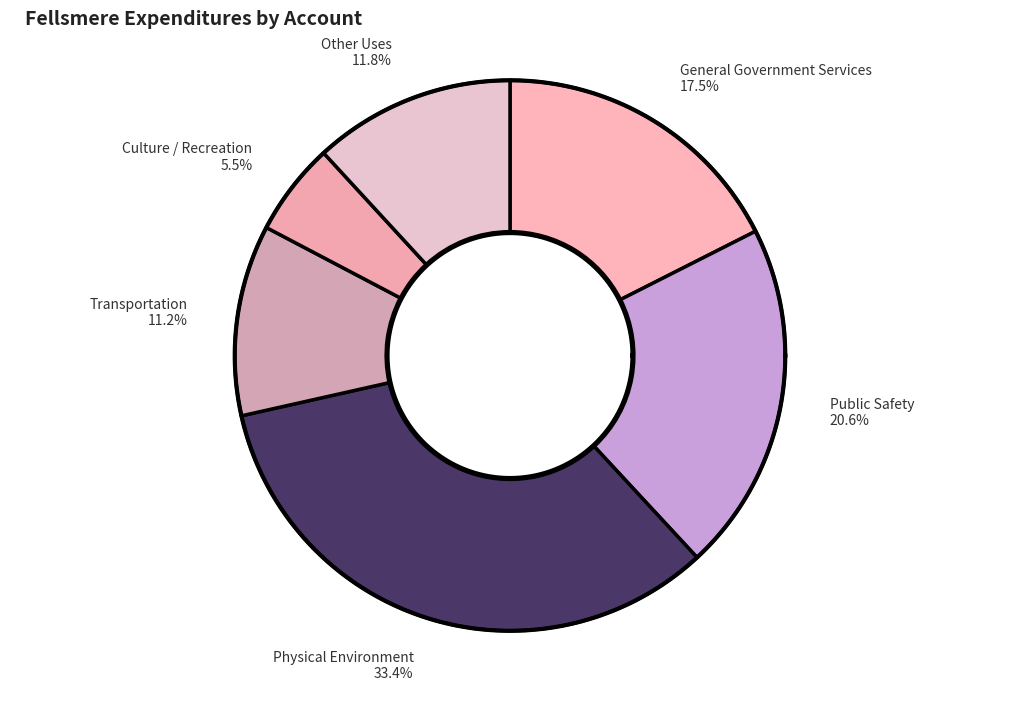

Rank the categories by value from highest to lowest.

Physical Environment, Public Safety, General Government Services, Other Uses, Transportation, Culture / Recreation